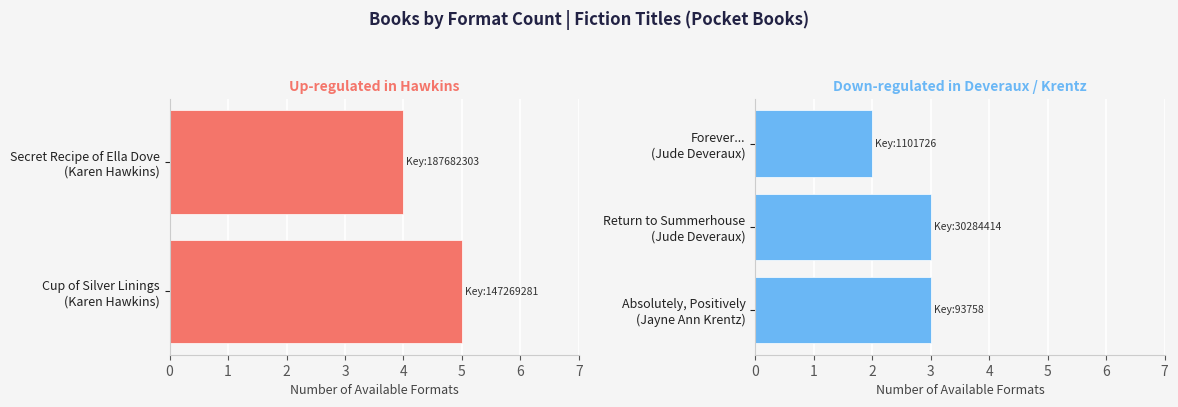

What is the minimum value shown in the chart?

2